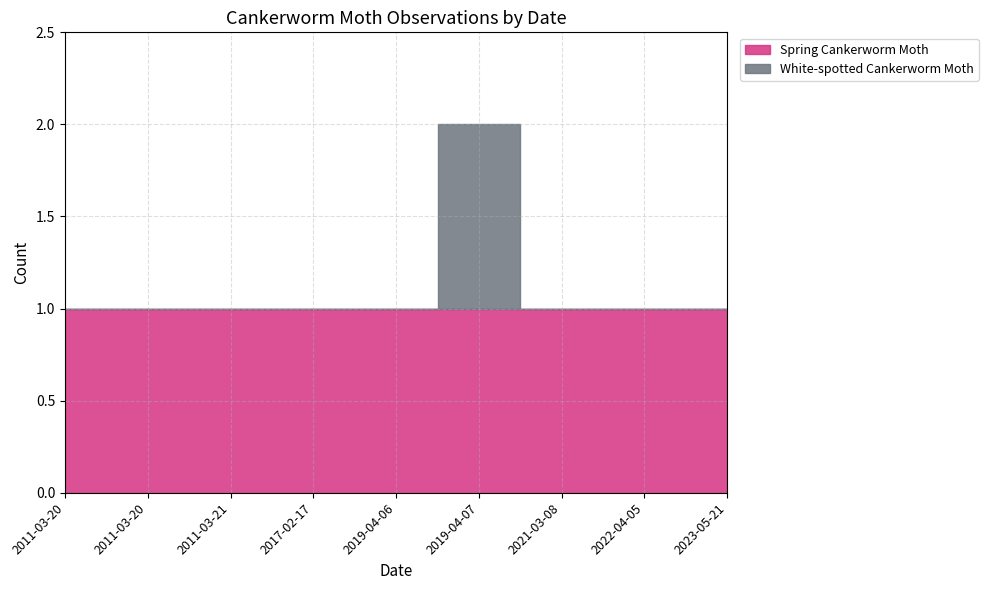

At which category does the chart reach its minimum across all series?

2011-03-20